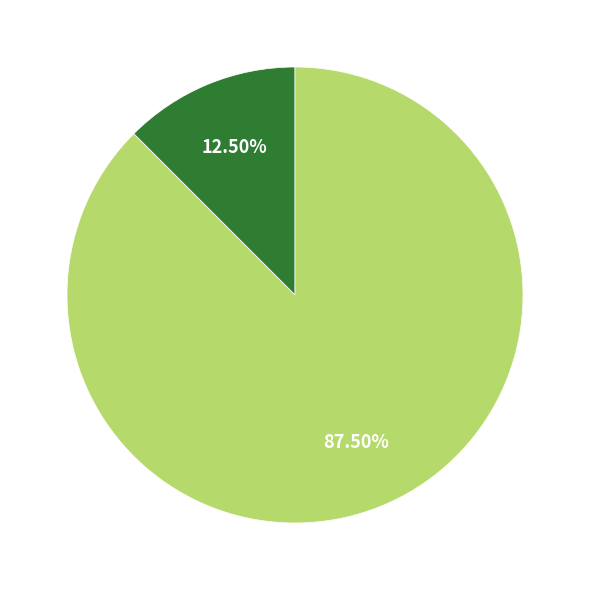

Is there any slice that represents more than half of the pie?

Yes